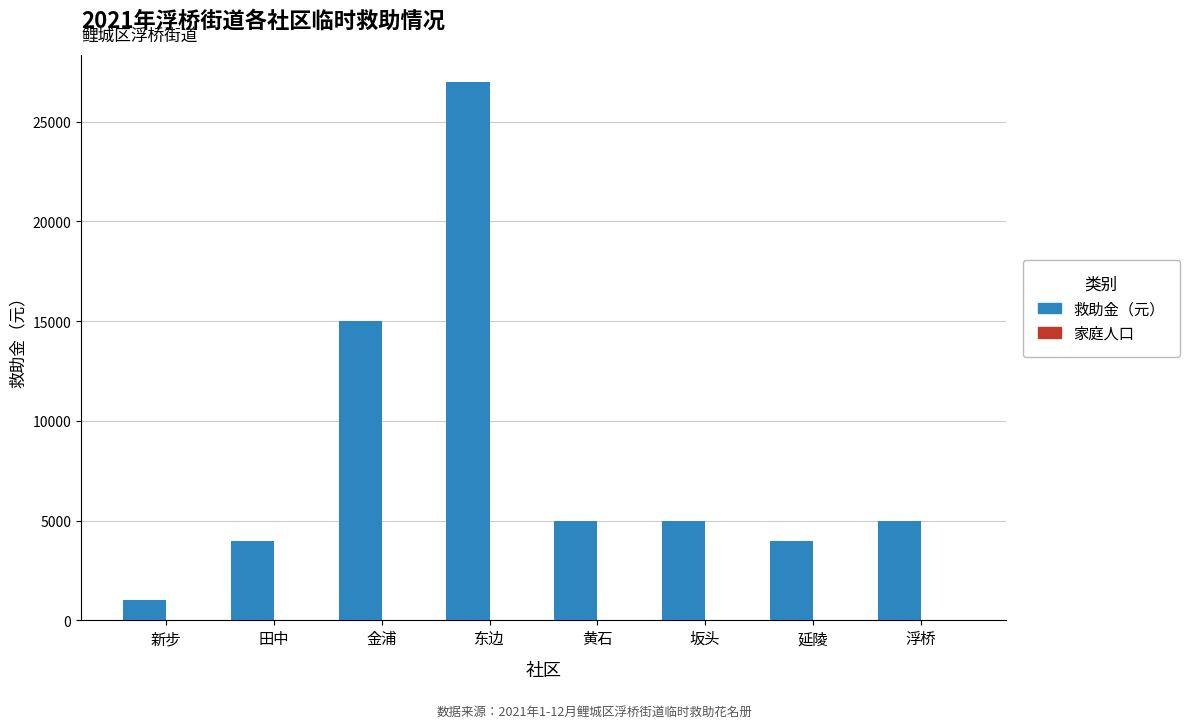

How many groups of bars are there?

8